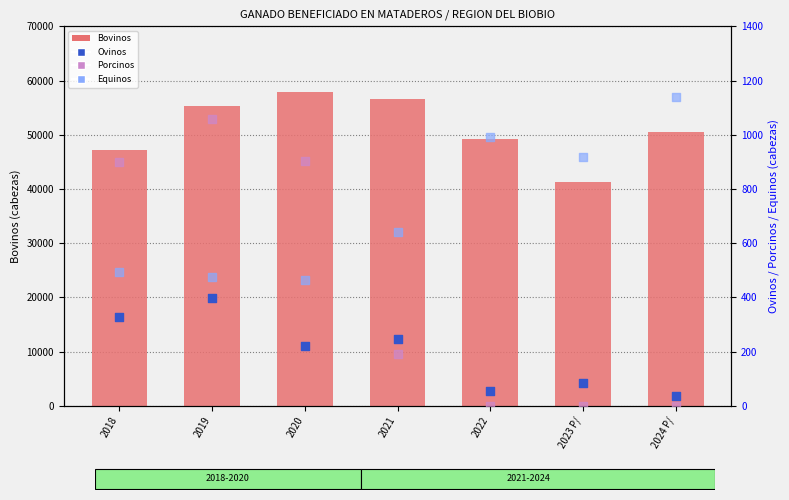

Is the value of Equinos at 2020 greater than the value of Bovinos at 2018?

No